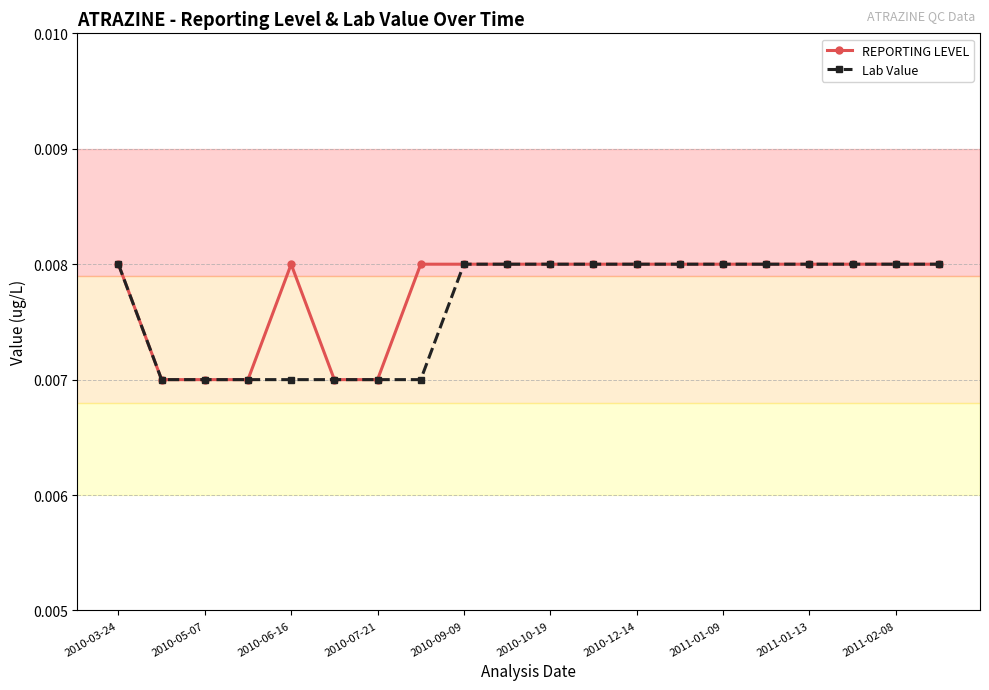

Count the Lab Value values in the range 0 to 1.

20